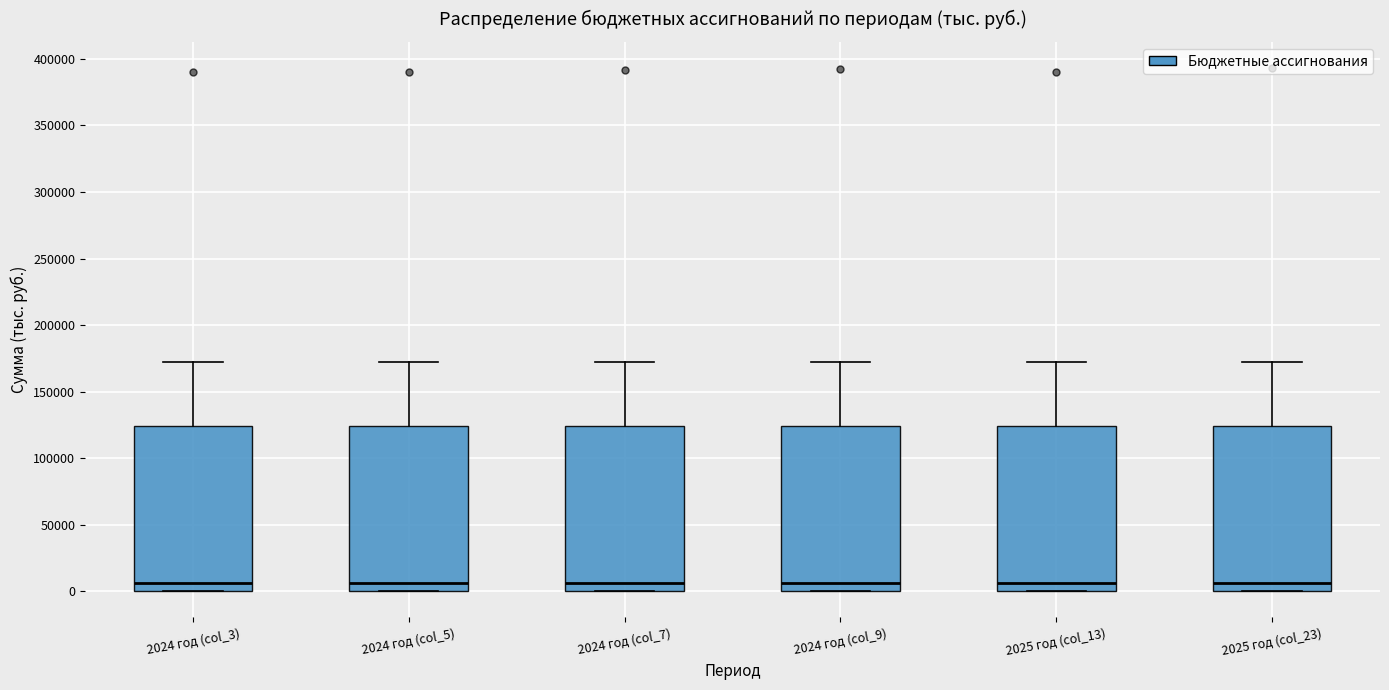

Where does the median line of the box for 2025 год (col_13) sit on the y-axis? The values are not printed on the chart, so give them approximately, as read against the axis.

5000